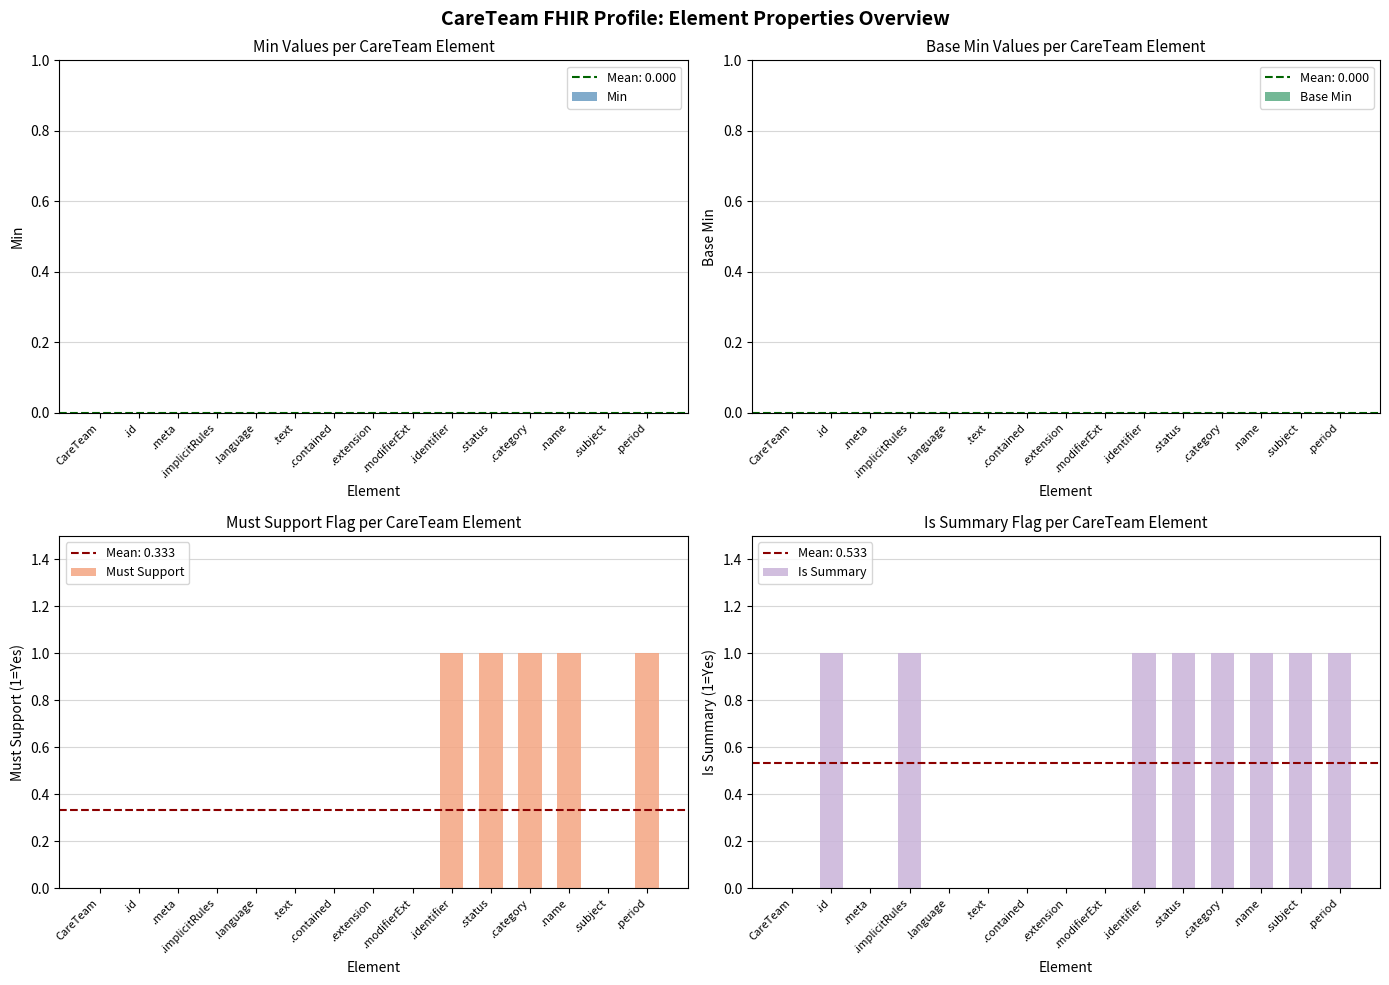

The Is Summary series shows -1 at .extension. True or false?

False